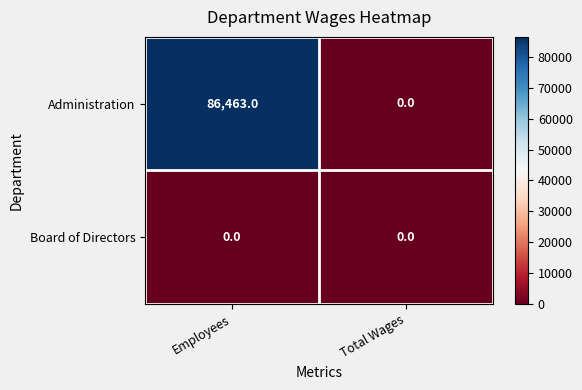

Reading left to right, extract all data points from this chart.

Administration: 86463	0
Board of Directors: 0	0